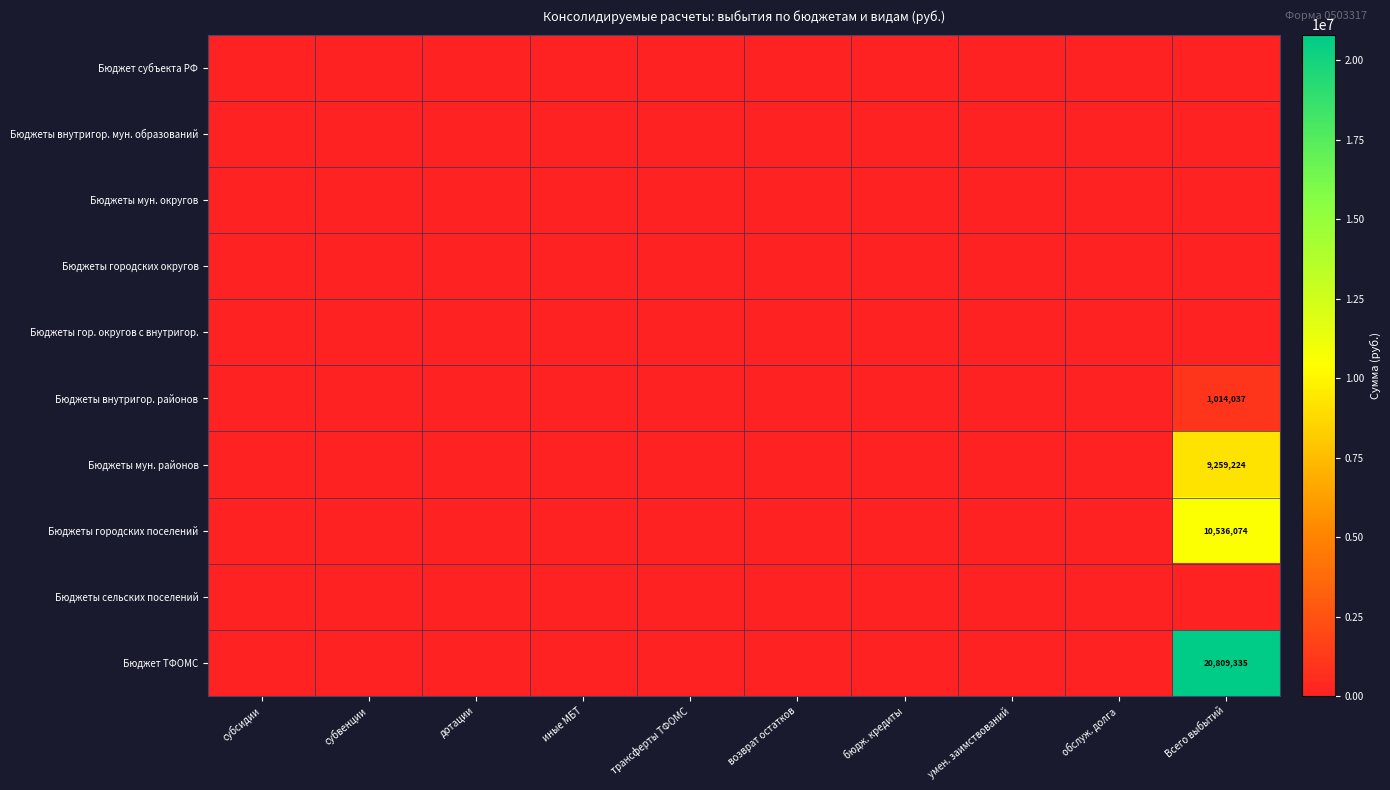

How many positive values does the Бюджеты внутригор. районов series have?

1